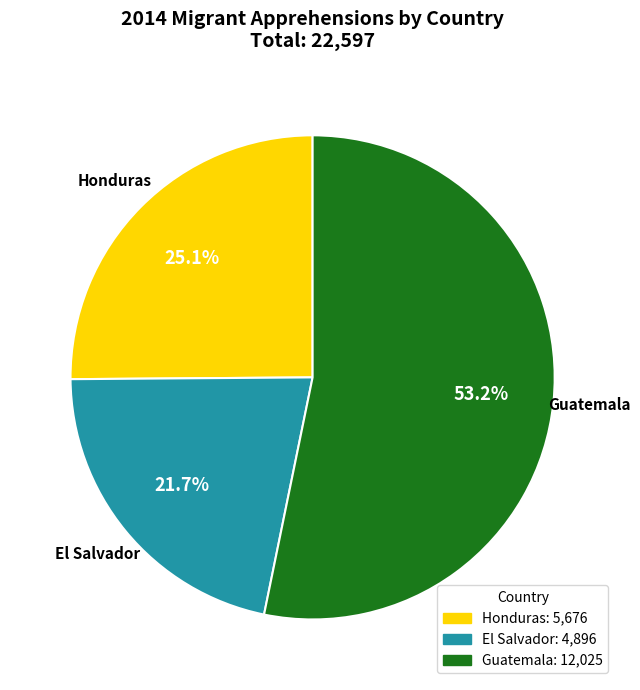

Which has a higher value, El Salvador or Guatemala?

Guatemala